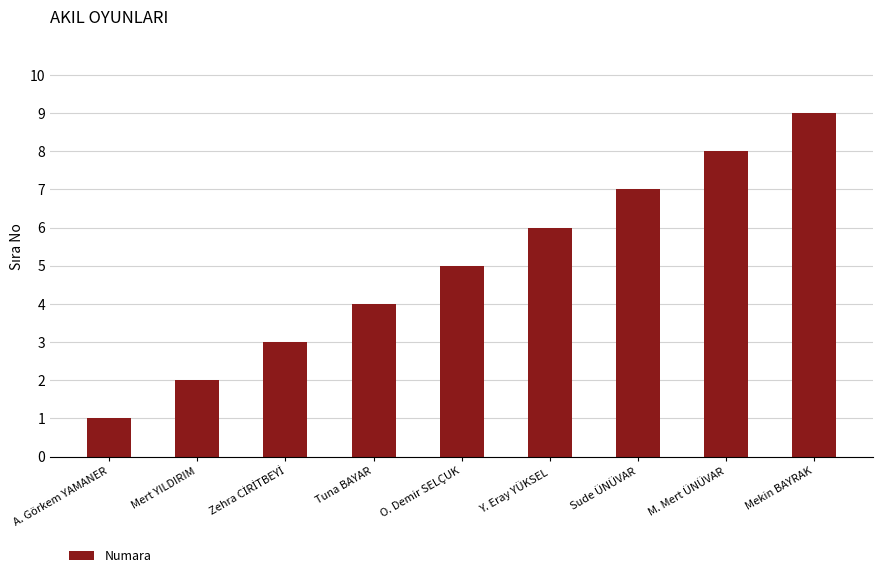

True or false: the data shows 7 at Sude ÜNÜVAR.

True